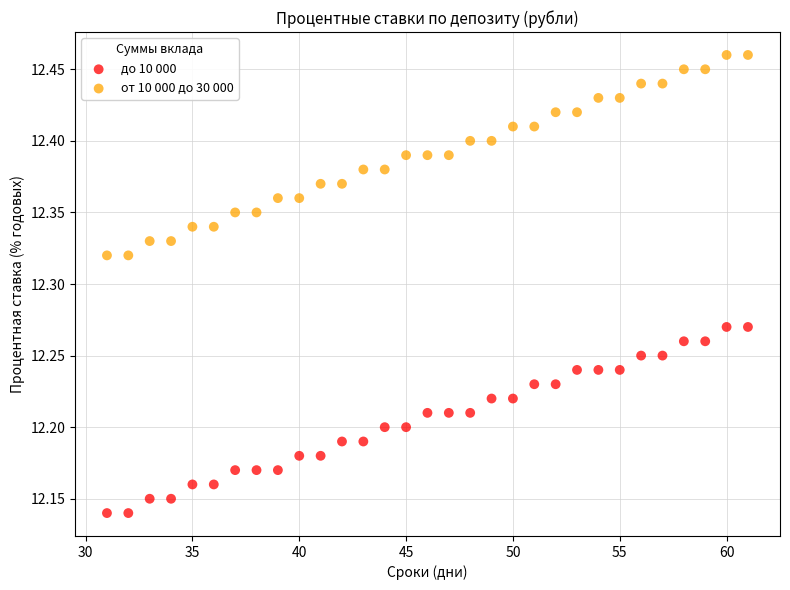

Across all data points, what is the range of Y values (max minus min)?

0.3